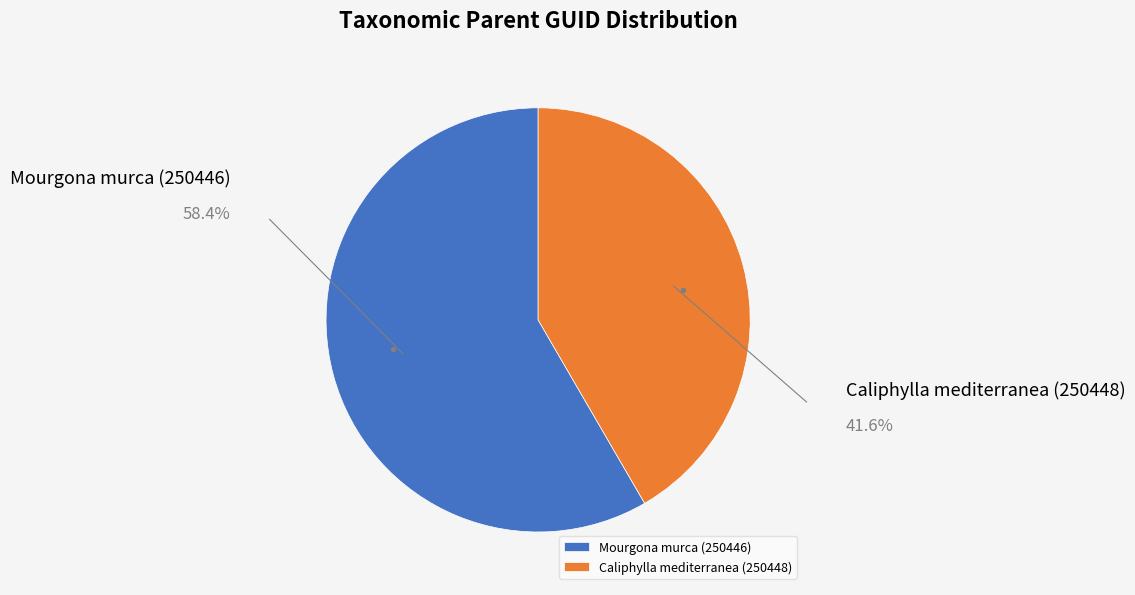

How many slices are in this pie chart?

2